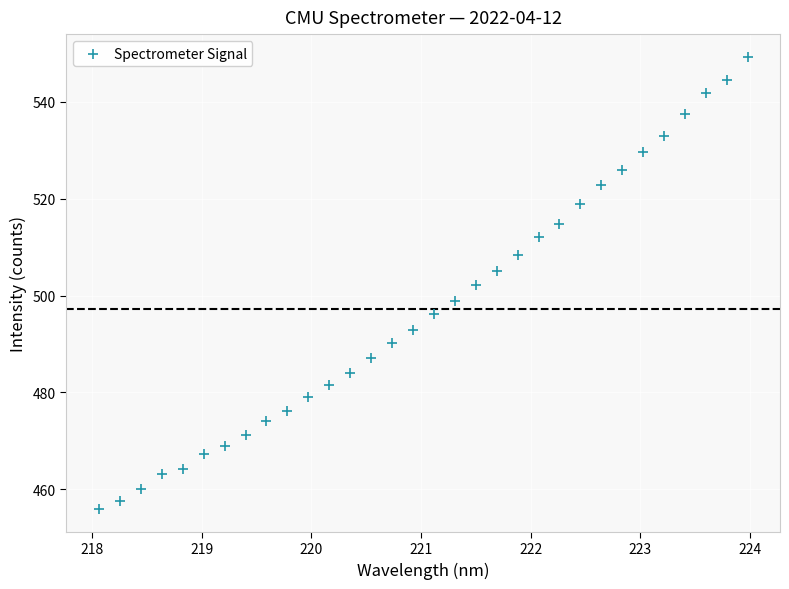

What is the range of Y values (max minus min)?

93.3